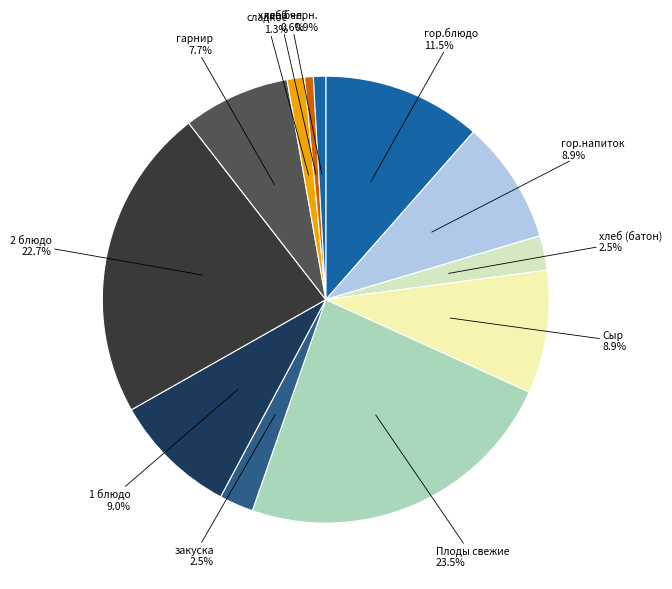

How many segments does this pie chart have?

12